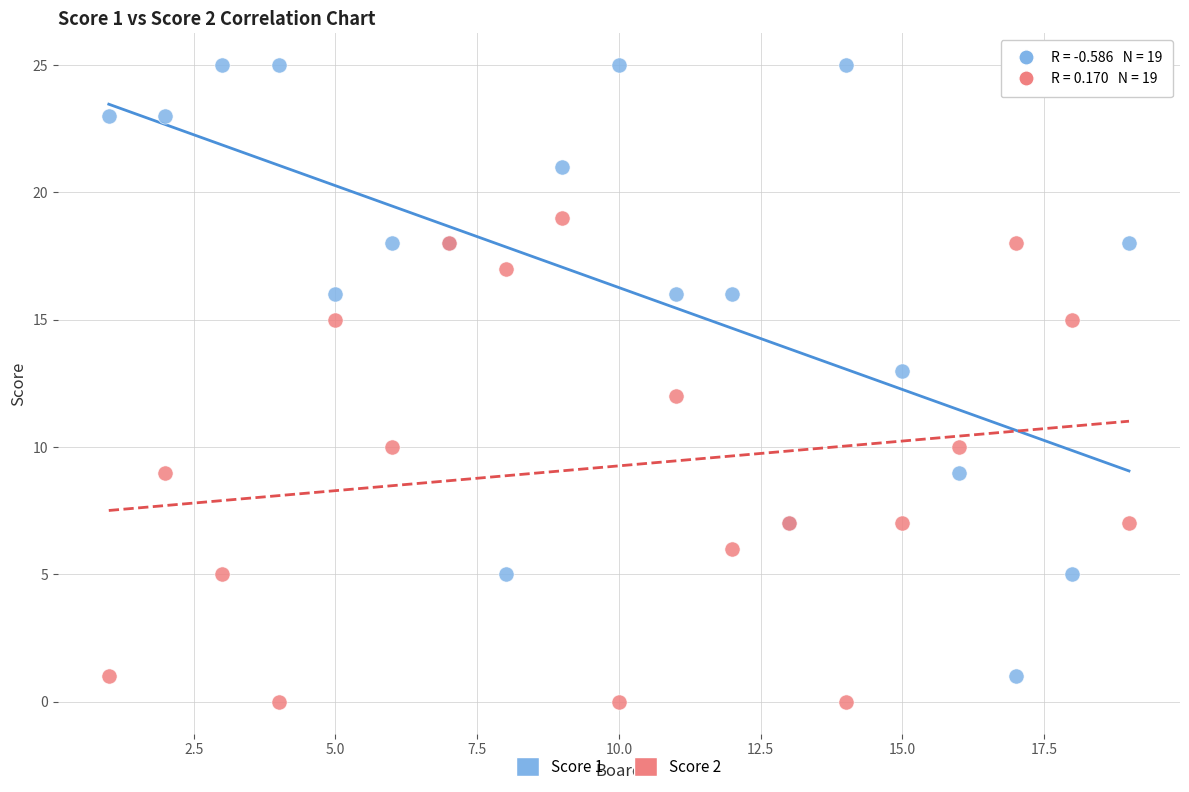

Which series has the widest spread of Y values?

Score 1